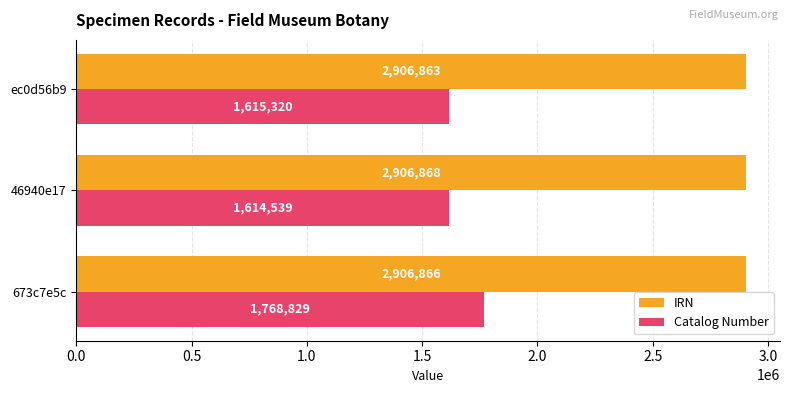

Rank the series by their average value, from lowest to highest.

Catalog Number, IRN